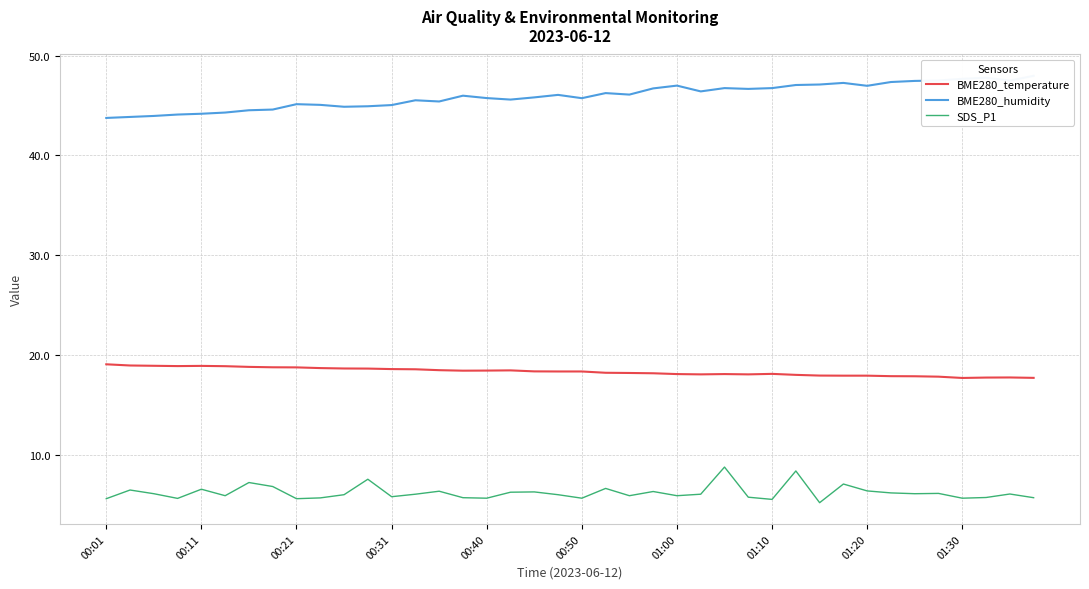

At 33, list the series in order from smallest to largest.

SDS_P1, BME280_temperature, BME280_humidity